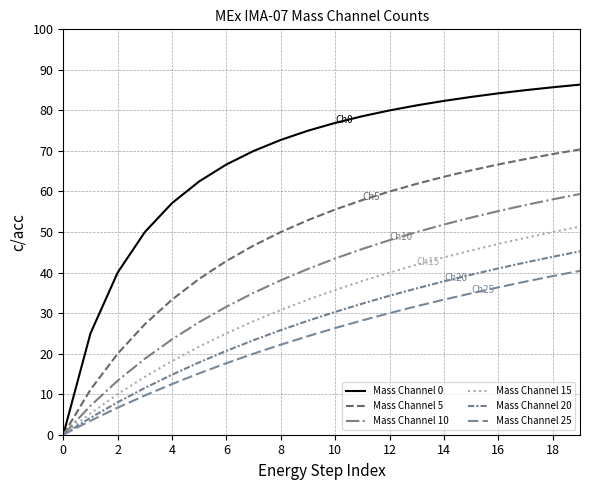

Which series has the largest total across all categories?

Mass Channel 0